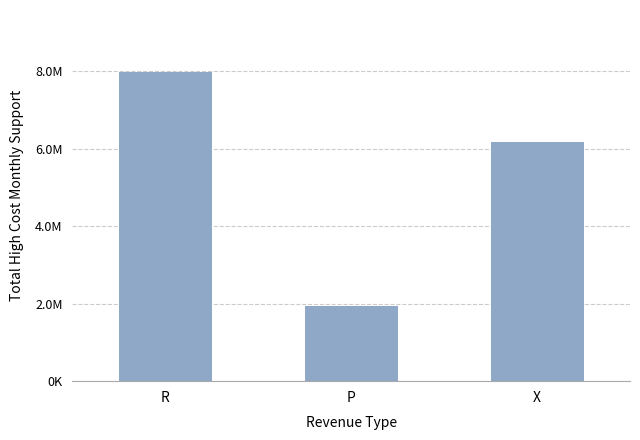

Where does the data first go above 6161459?

R